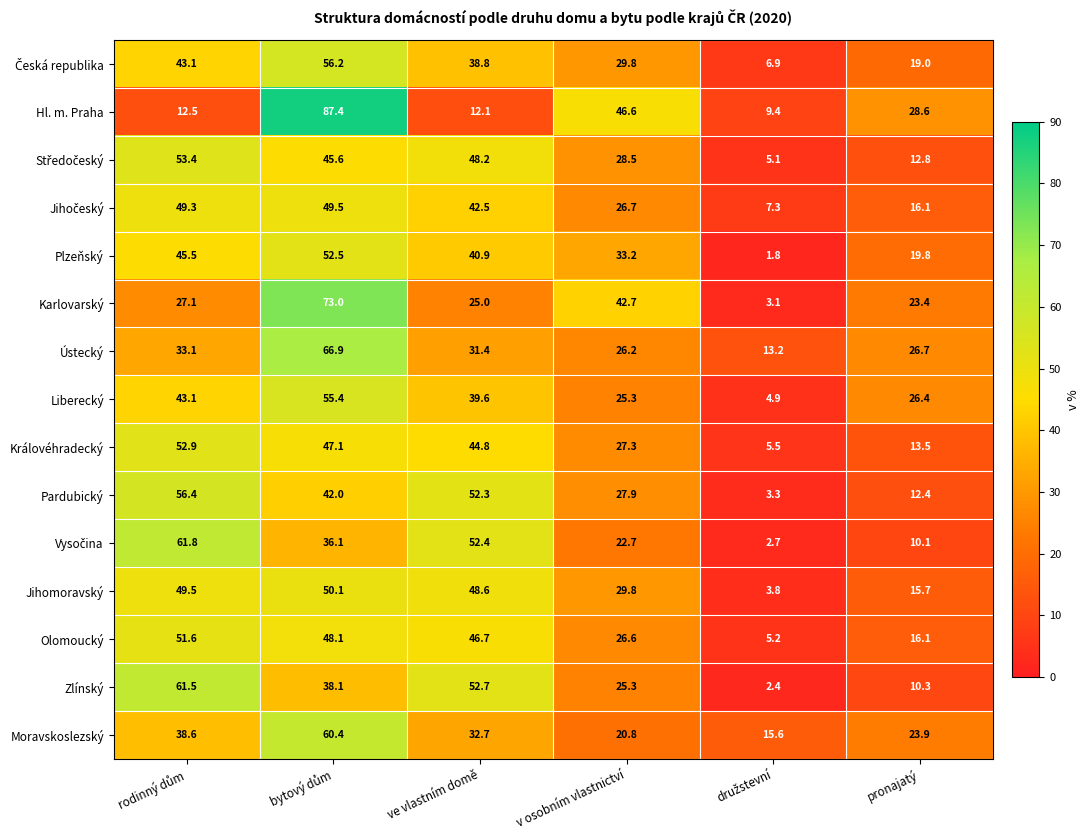

True or false: Liberecký has a value of 26.4 at pronajatý.

True